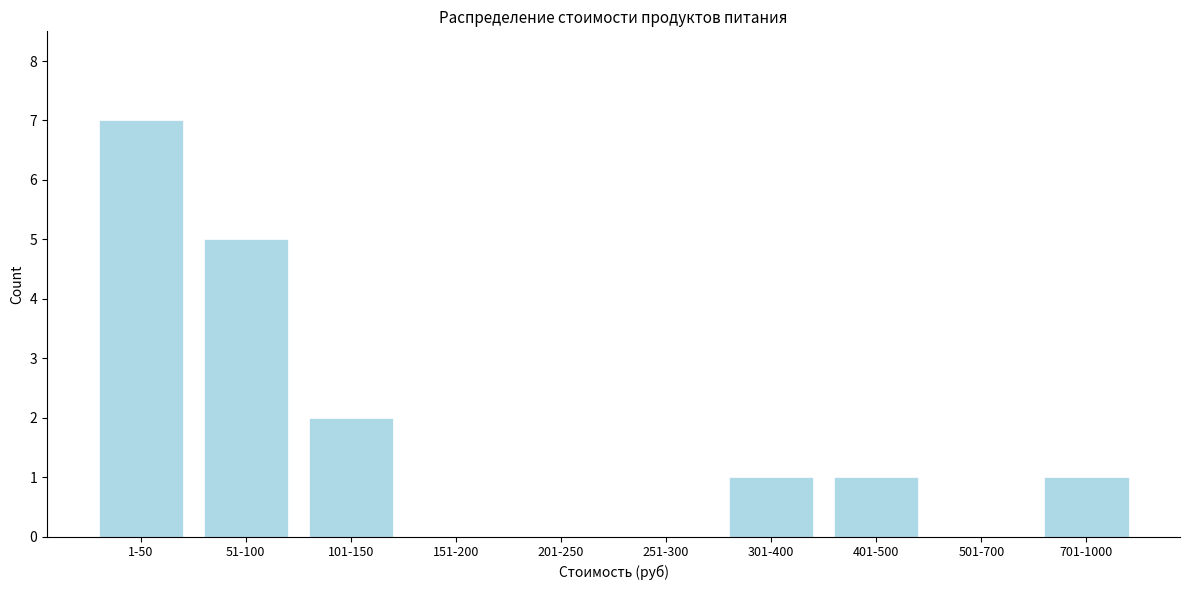

Reading left to right, list all the values displayed in this chart.

1-50=7	51-100=5	101-150=2	151-200=0	201-250=0	251-300=0	301-400=1	401-500=1	501-700=0	701-1000=1